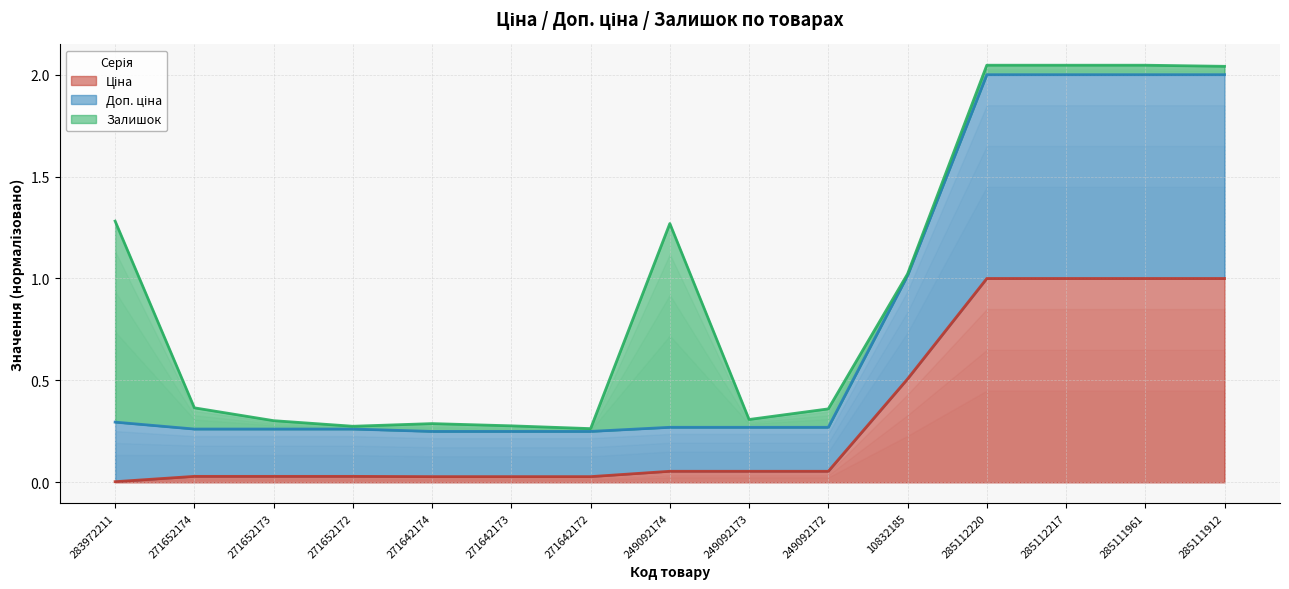

At which category does Залишок (trend) reach its first local peak?

271642174